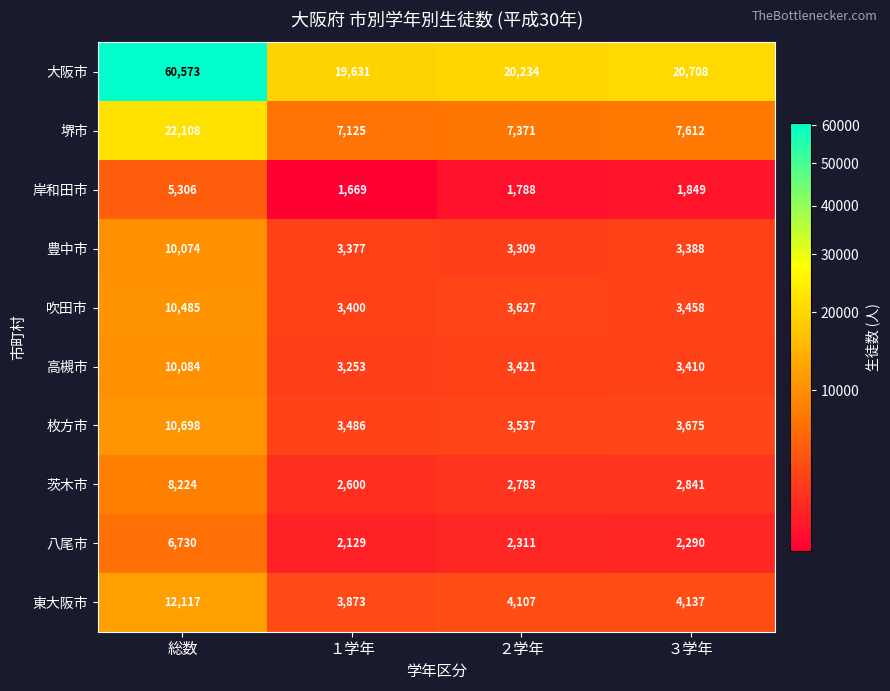

Which category has the lowest value across all series?

１学年